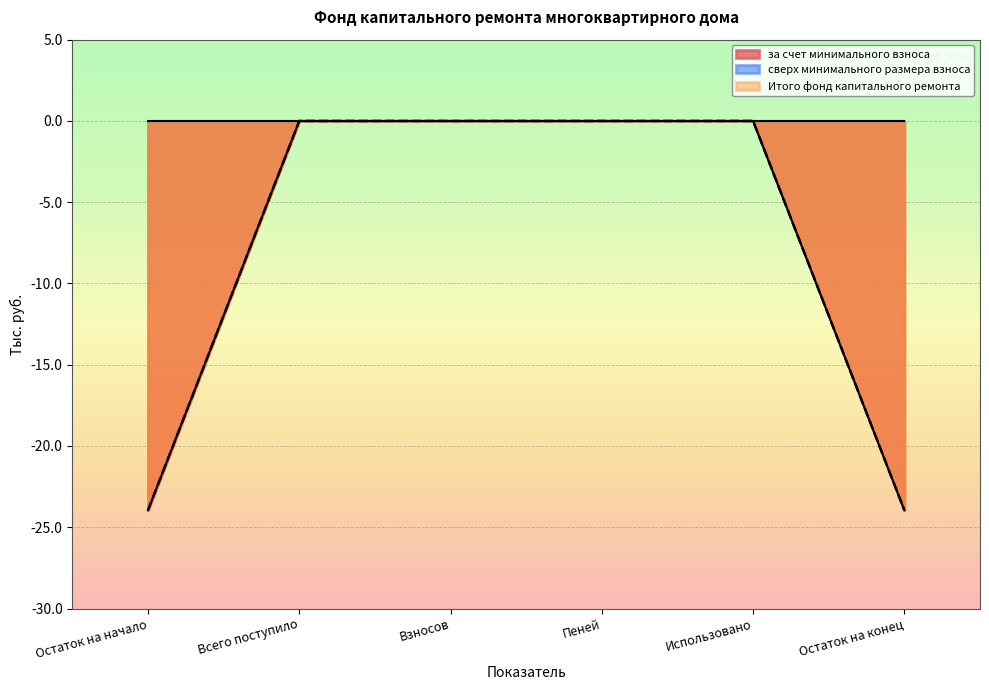

Between Использовано and Остаток на конец, which series saw the biggest shift?

за счет минимального взноса